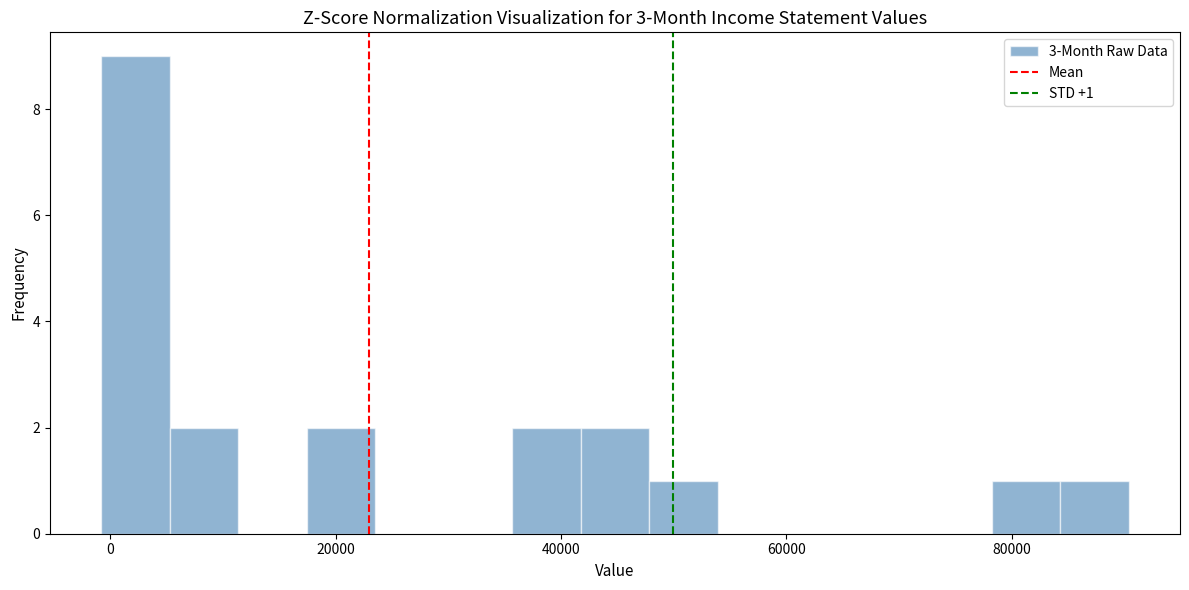

Around what value on the x-axis is the tallest bar? Give the approximate position of its centre, as read against the axis.

2000